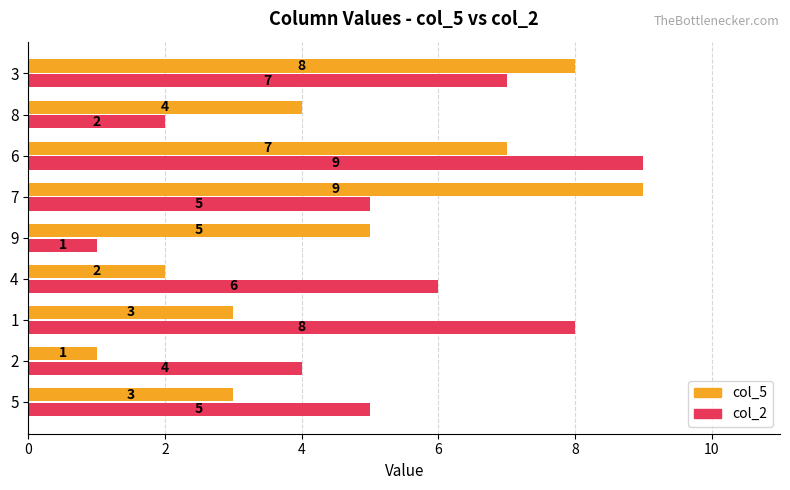

The value of col_2 at 6 is 2. True or false?

False